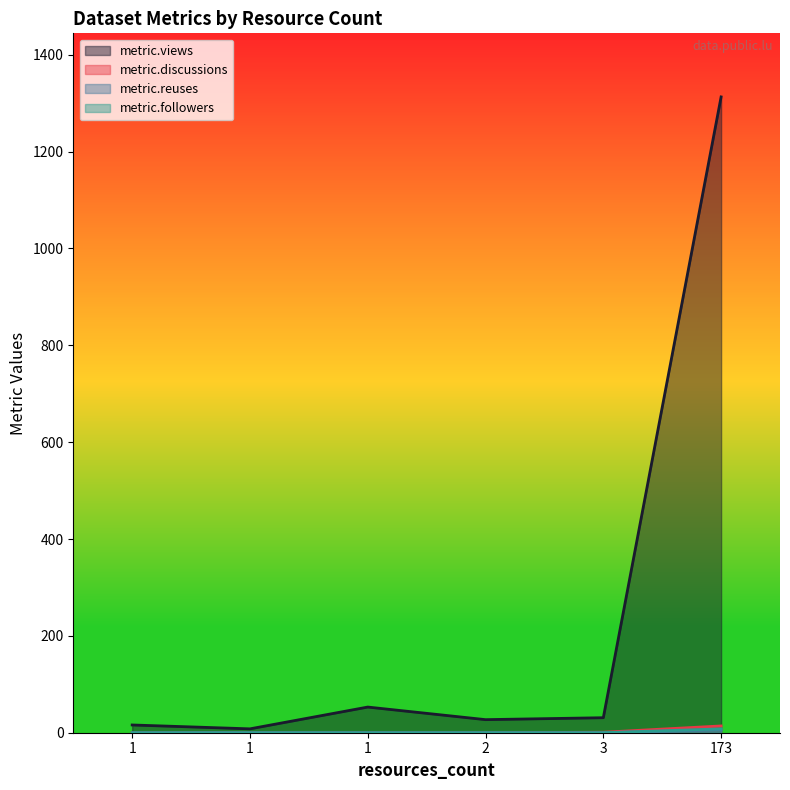

What is the average value of the metric.views series?

241